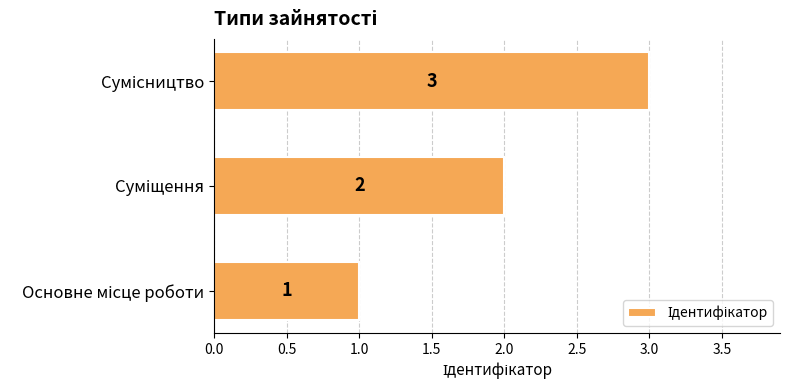

What is the maximum value shown in the chart?

3